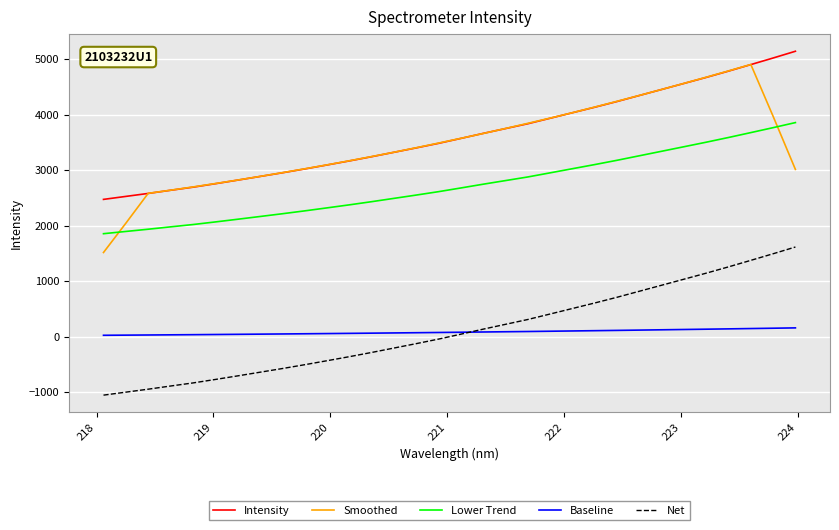

Which series has the widest spread of values?

Smoothed